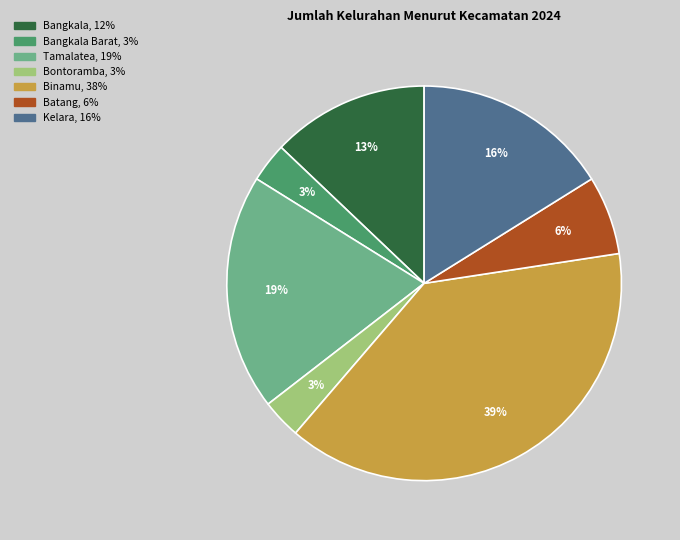

Is there any slice that represents more than half of the pie?

No